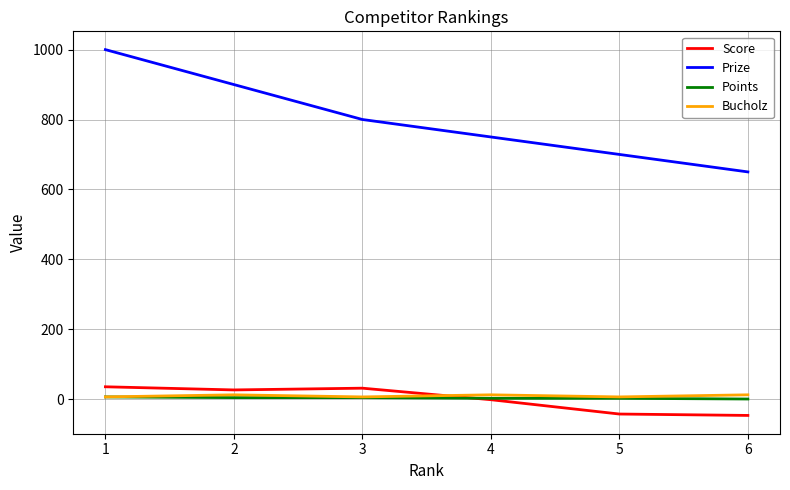

Is the value of Prize at 5 greater than the value of Bucholz at 2?

Yes